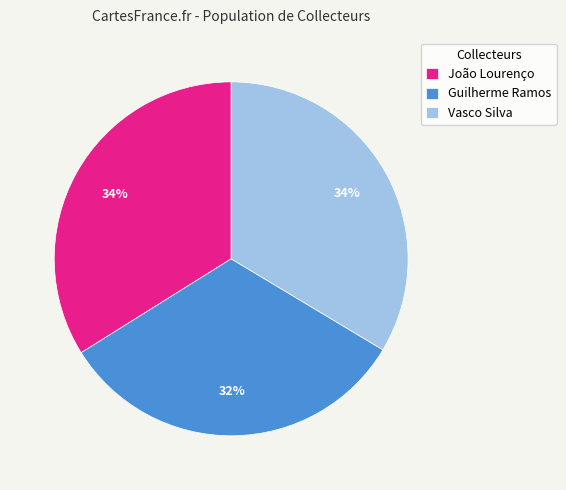

To the nearest percent, what portion does Vasco Silva represent?

34%